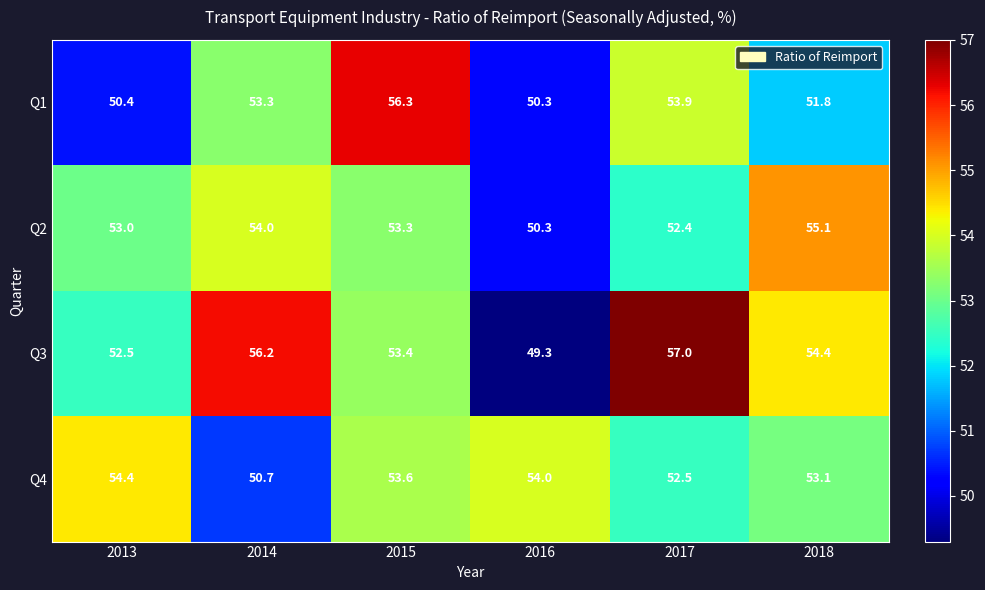

What is the difference between the second highest and second lowest values in the Q4 series?

1.5